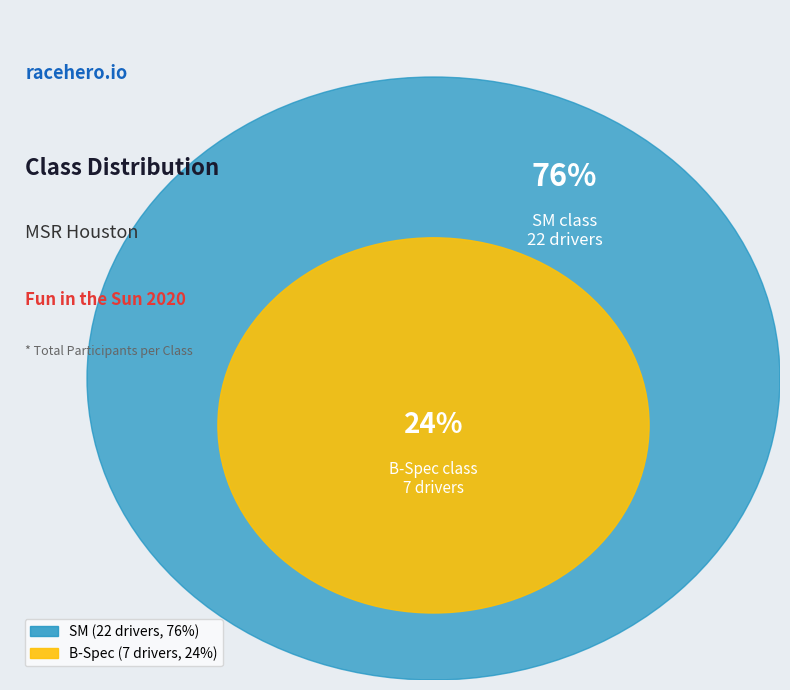

Which slice is the smallest?

B-Spec